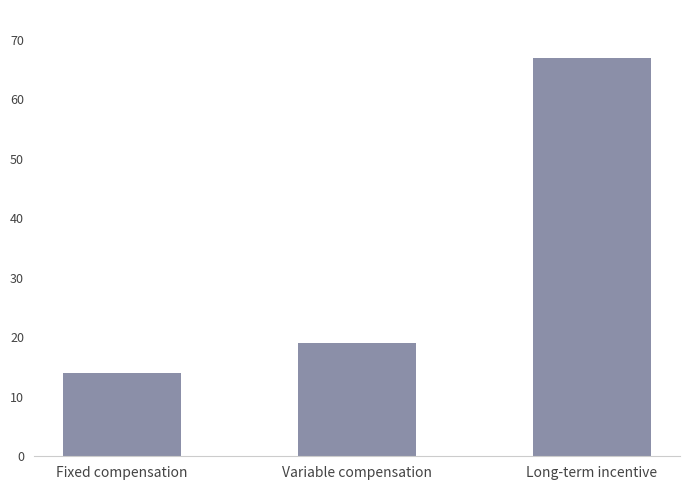

List the labels in order of value, smallest first.

Fixed compensation, Variable compensation, Long-term incentive